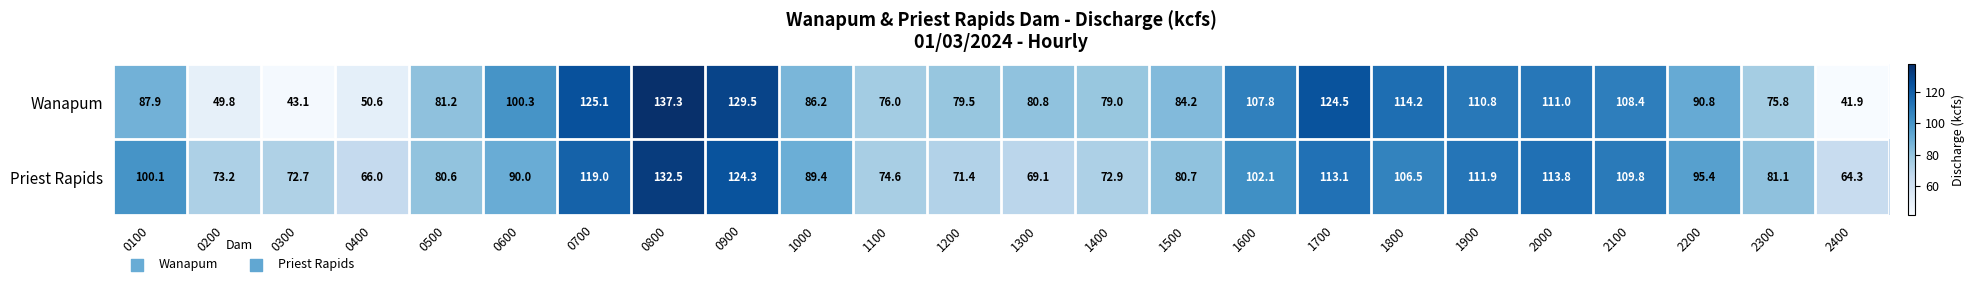

Is it true that Priest Rapids equals 225.0 at 0800?

False